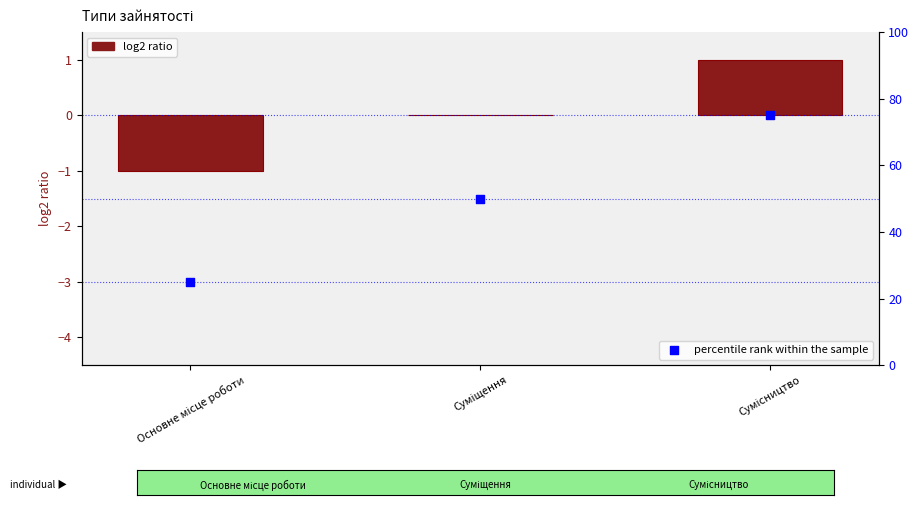

Which series has the largest total across all categories?

percentile rank within the sample